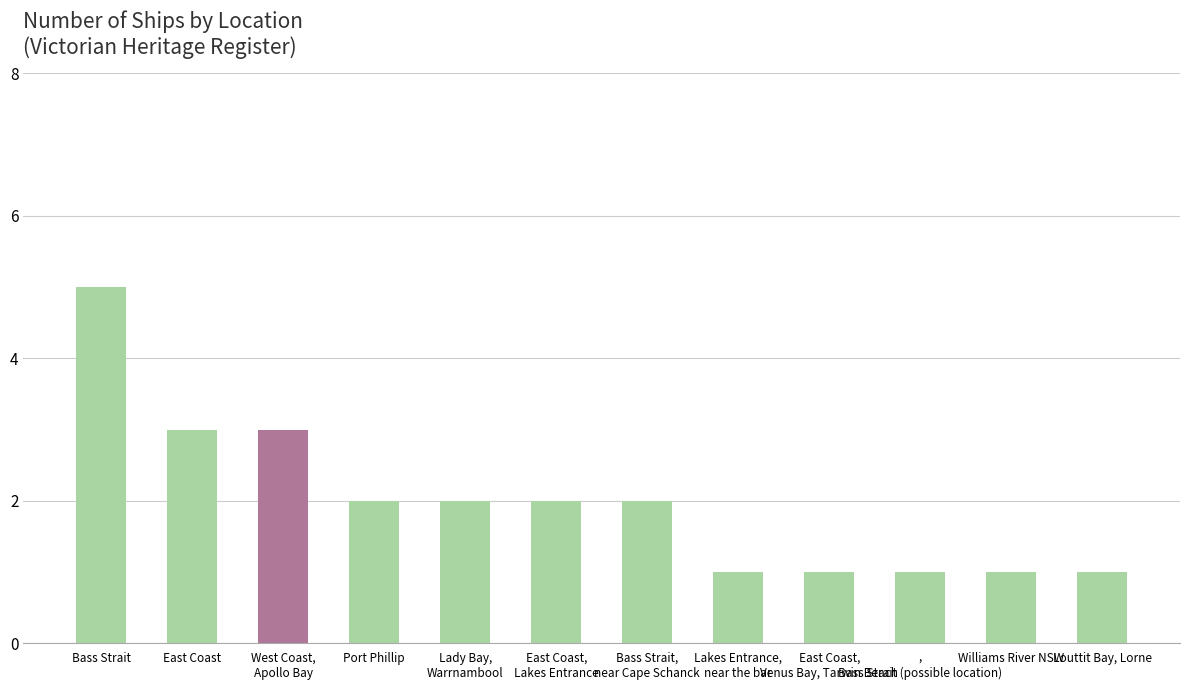

What is the sum of all values?

24